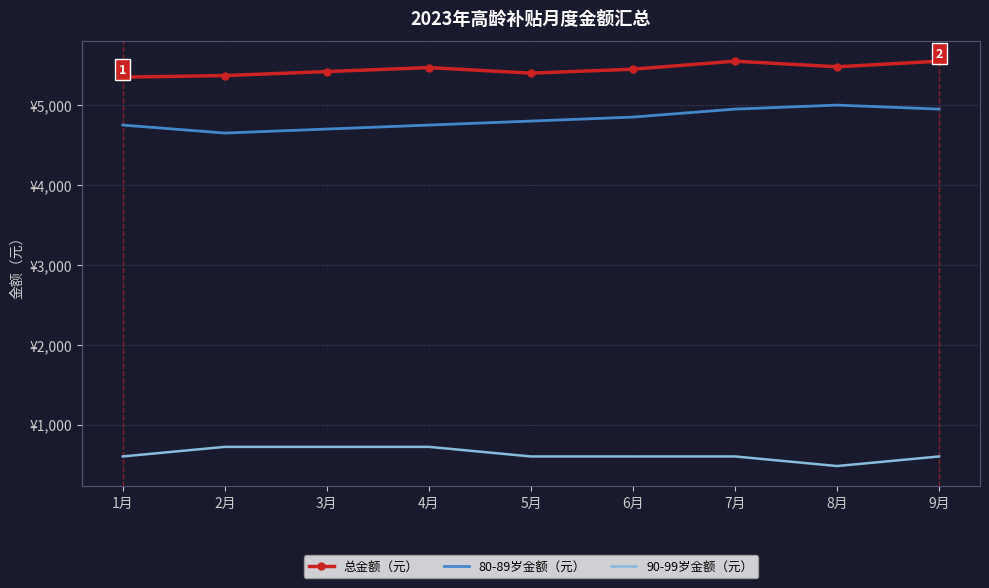

The 80-89岁金额（元） series shows 3422 at 8月. True or false?

False